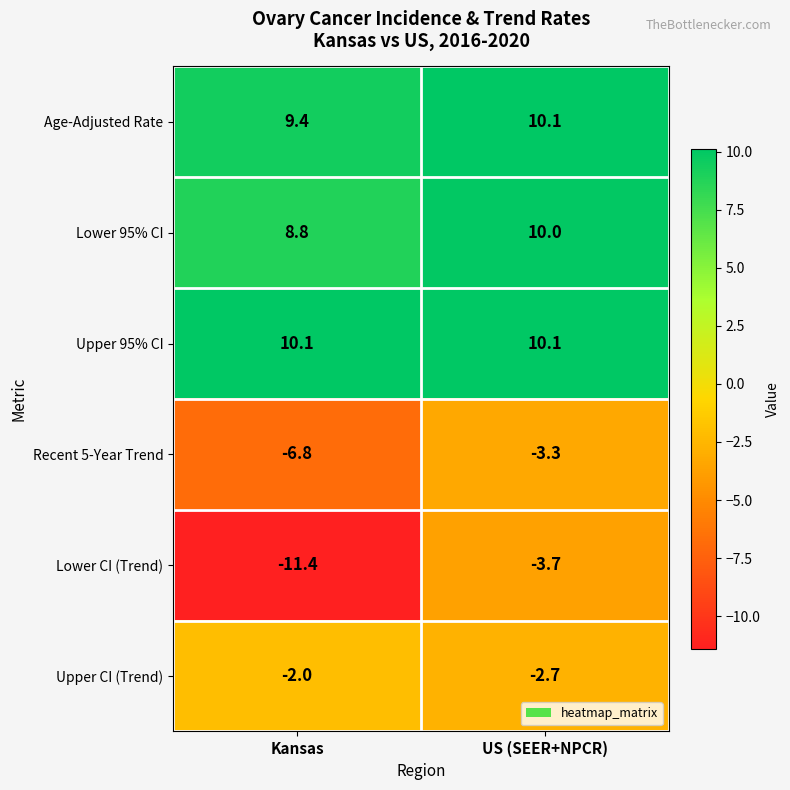

Is it true that Lower CI (Trend) equals -2.5 at US (SEER+NPCR)?

False